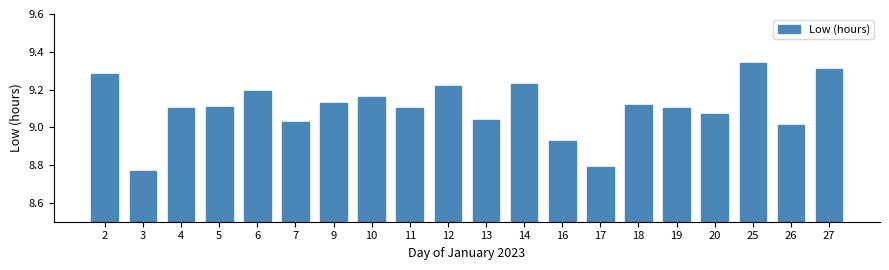

True or false: the data shows 9.1 at 18.

True